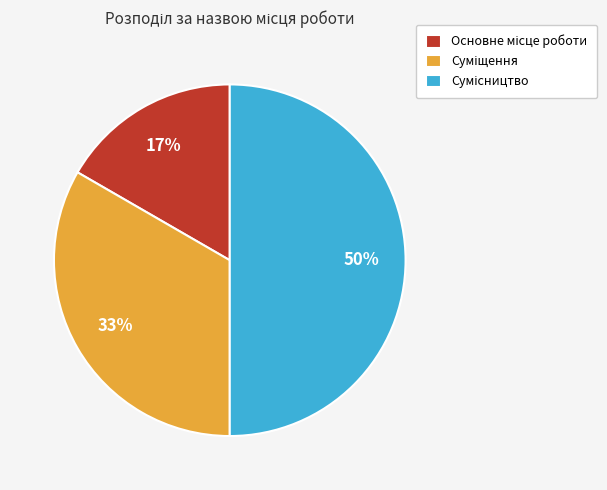

Count the number of slices in the pie.

3